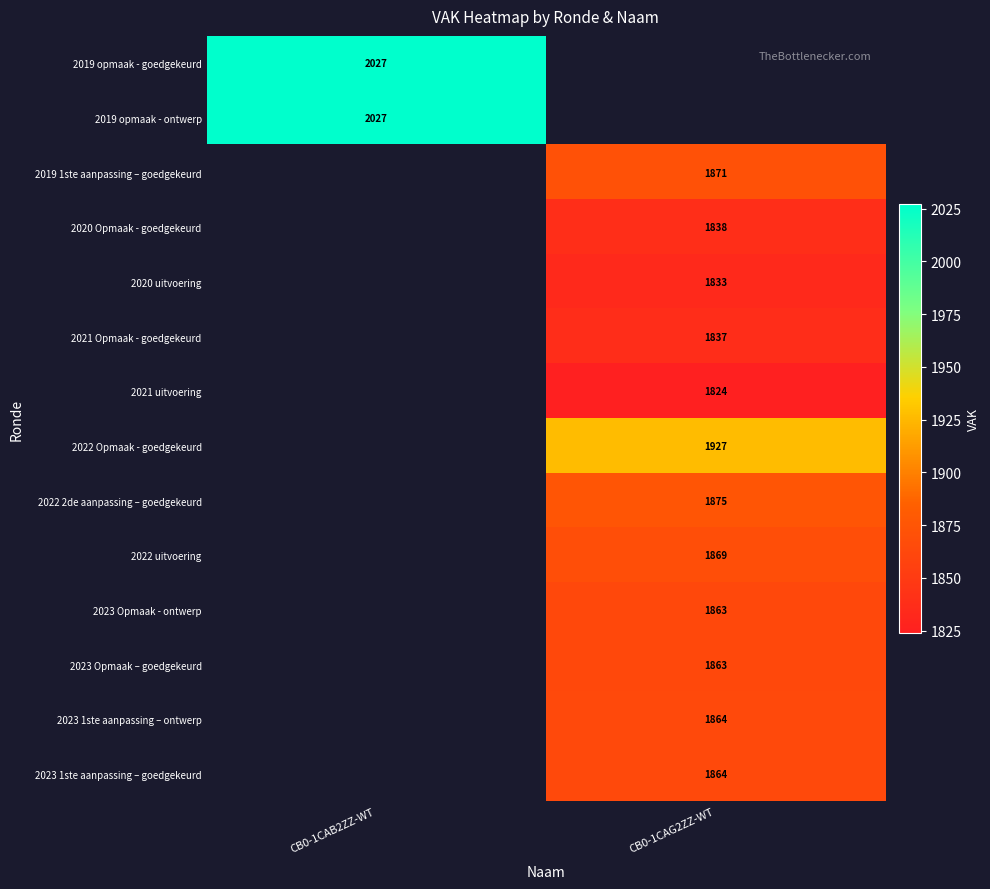

True or false: 2021 Opmaak - goedgekeurd has a value of 3010 at CB0-1CAG2ZZ-WT.

False